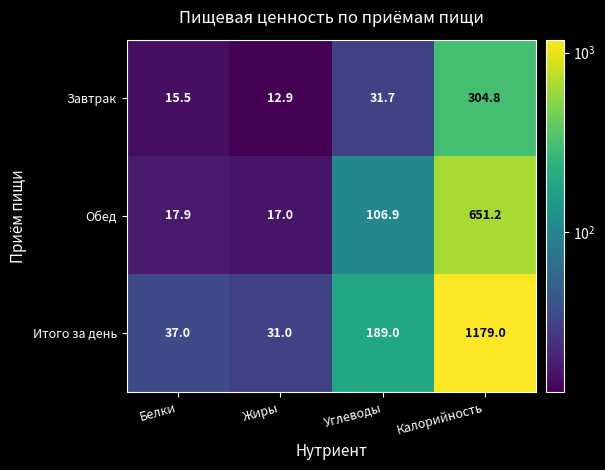

Reading right to left, what are all the values shown in this chart?

Завтрак: 304.8	31.7	12.9	15.5
Обед: 651.2	106.9	17.0	17.9
Итого за день: 1179.0	189.0	31.0	37.0